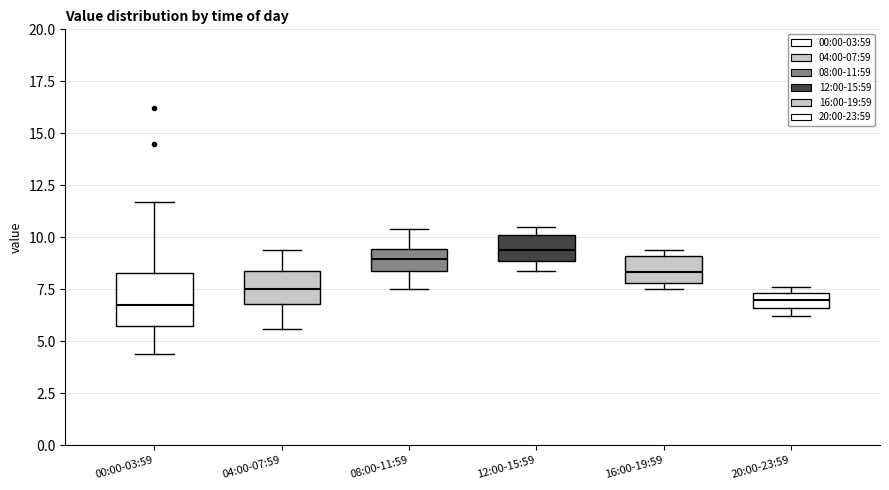

Which box is the tallest, from its lower edge to its upper edge?

00:00-03:59